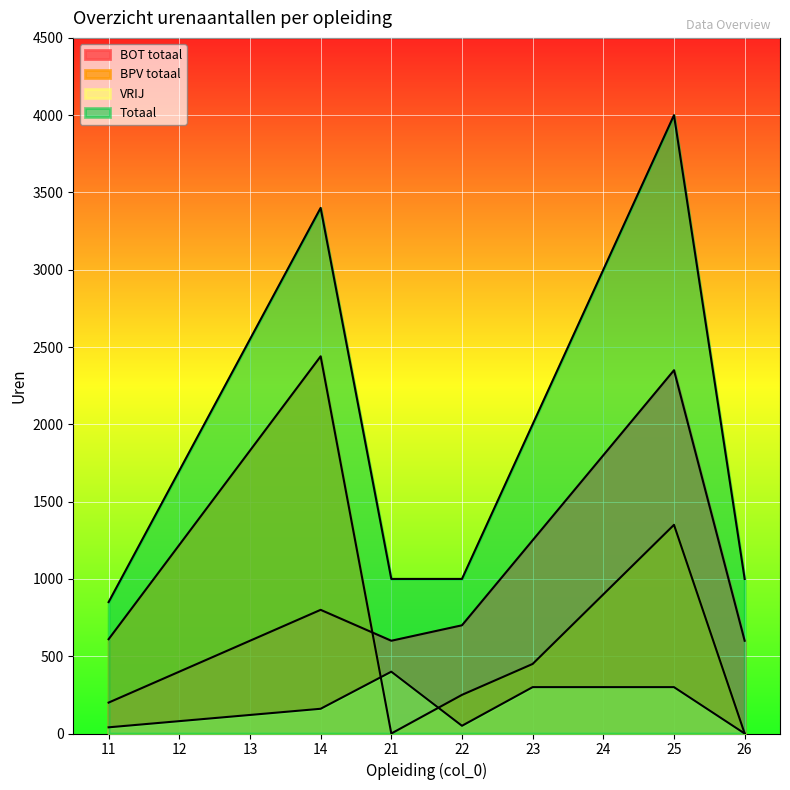

Which series has the largest range (max minus min)?

Totaal